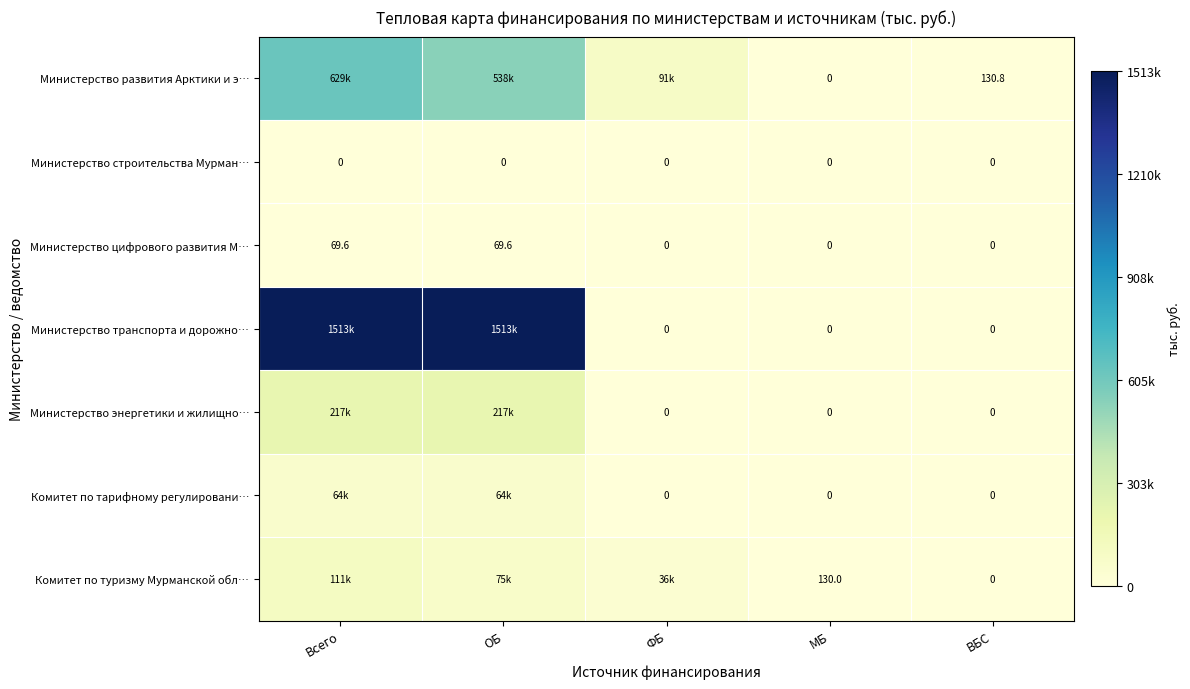

Is the value of Комитет по тарифному регулировани… at ФБ greater than the value of Комитет по туризму Мурманской обл… at Всего?

No